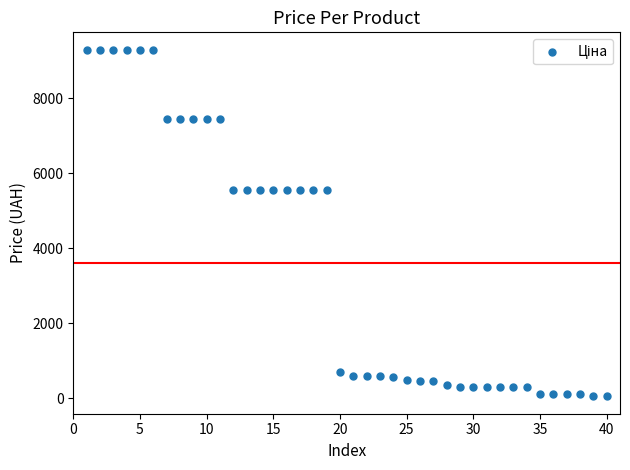

What is the range of X values (max minus min)?

39.0